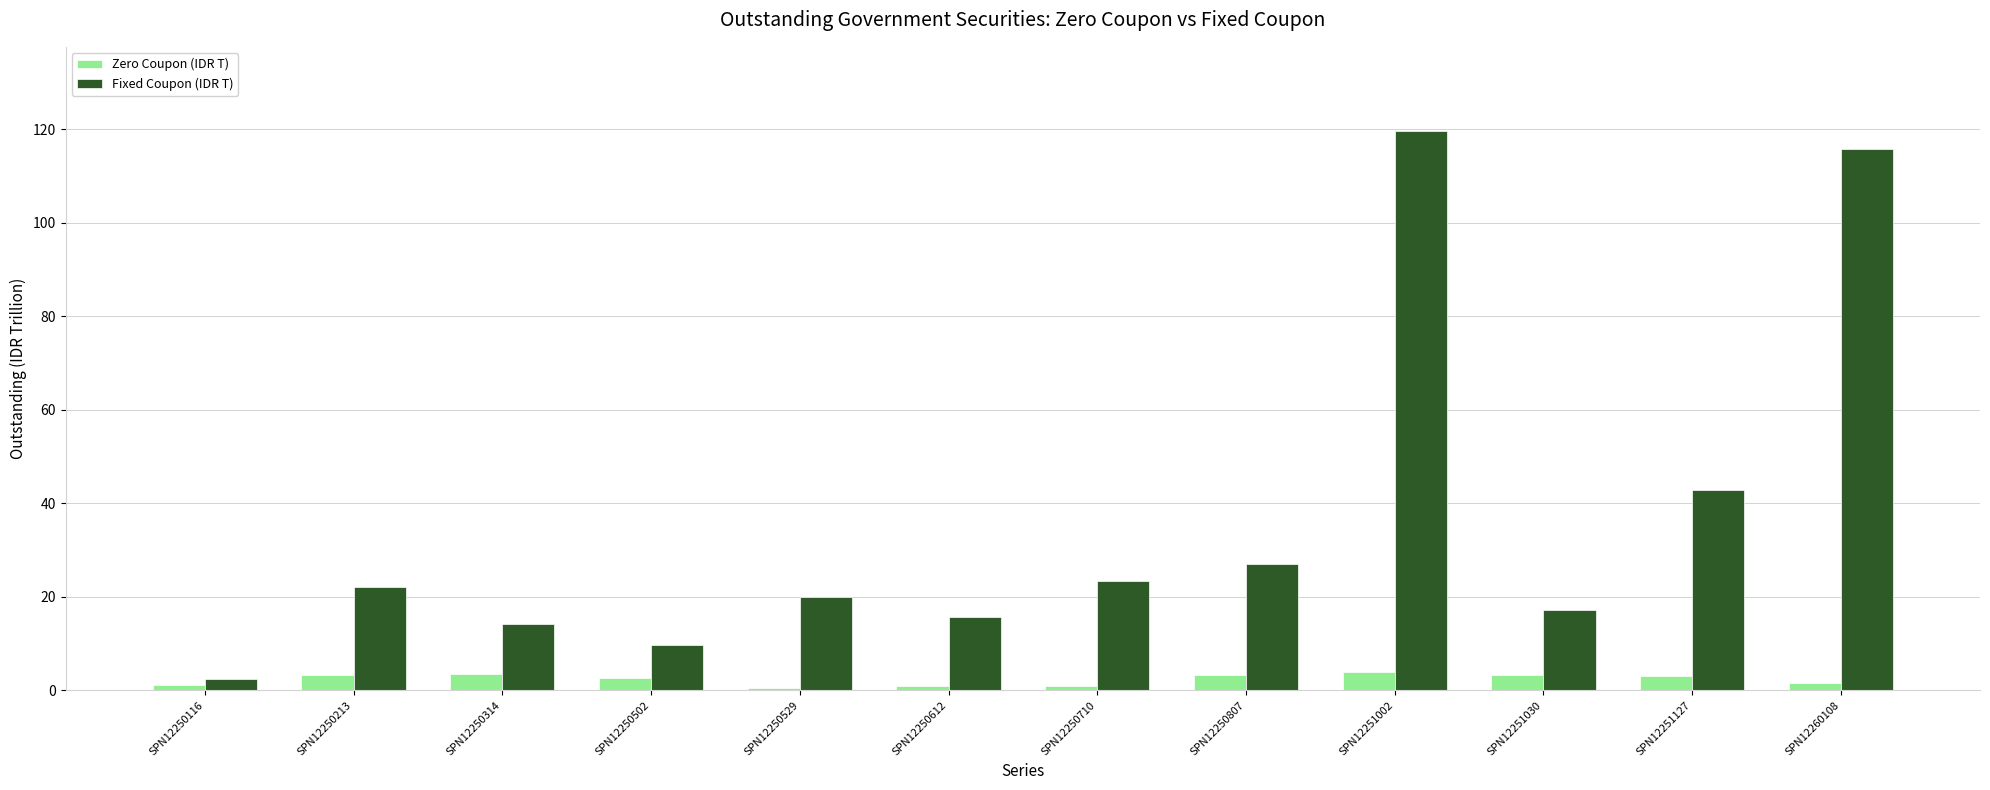

Which series has the largest total across all categories?

Fixed Coupon (IDR T)